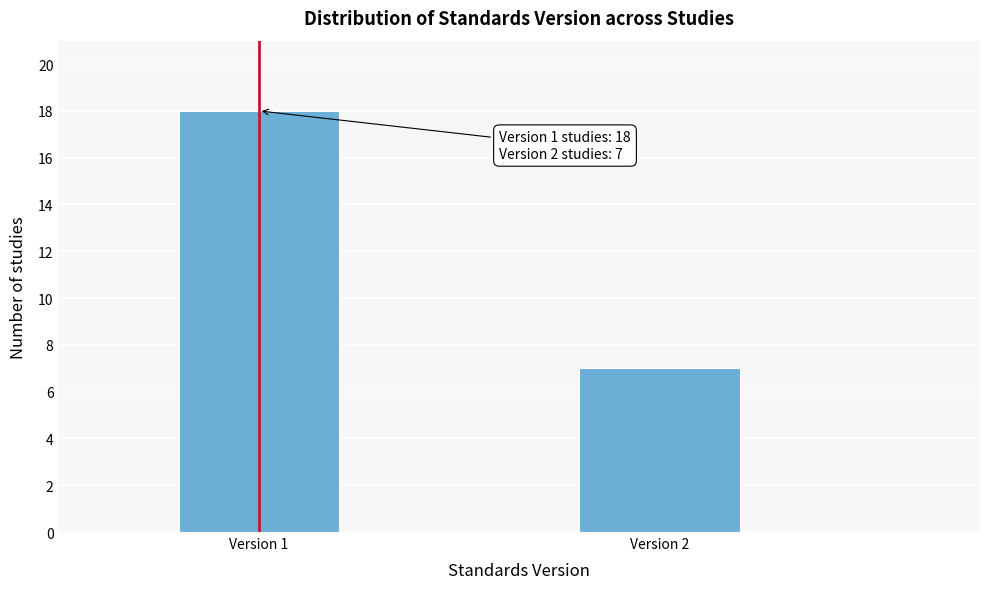

Reading right to left, what are all the values shown in this chart?

7	18